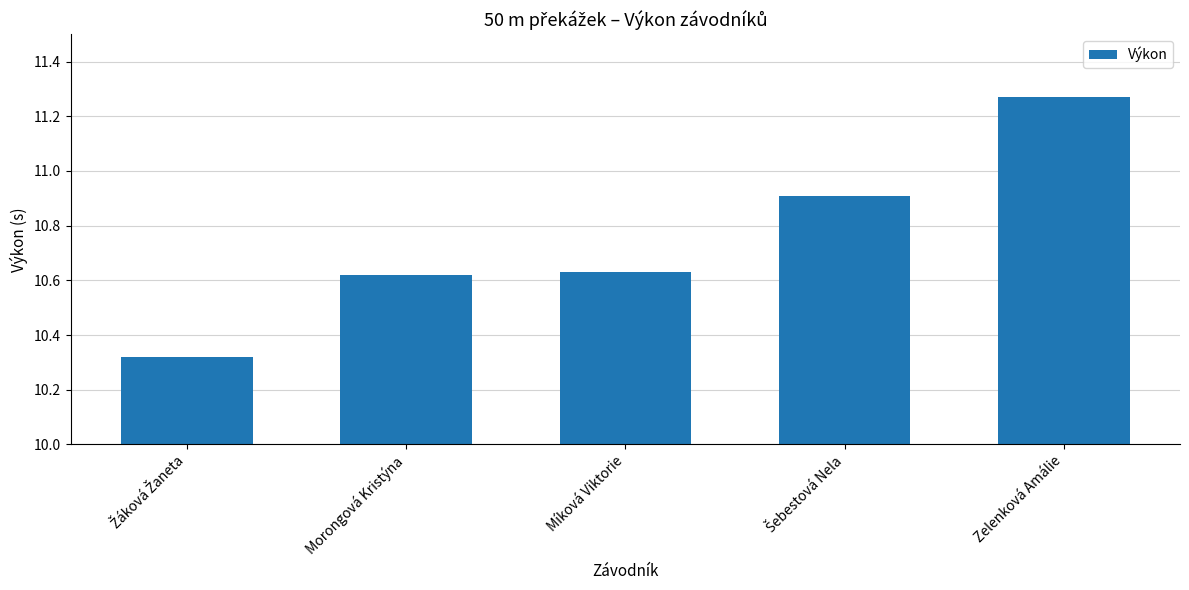

At which category does the chart reach its peak across all series?

Zelenková Amálie